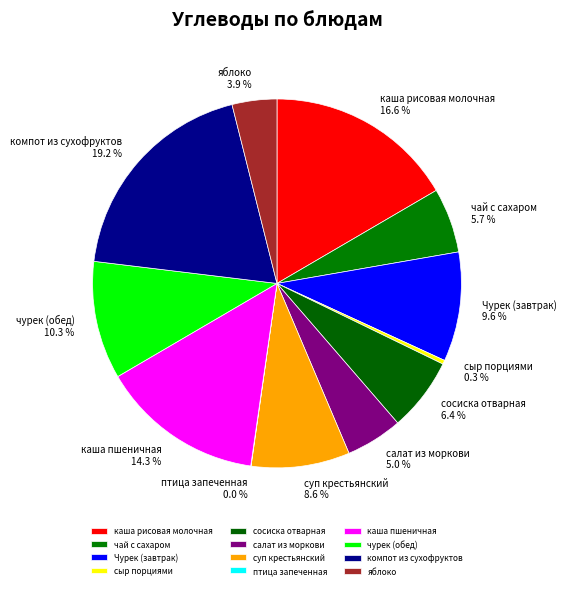

Is there any slice that represents more than half of the pie?

No